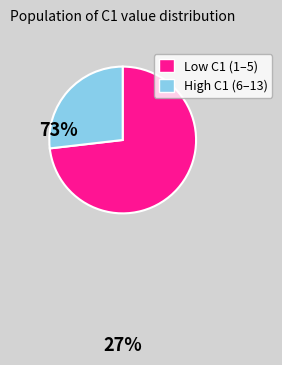

Is there a majority slice in this chart?

Yes